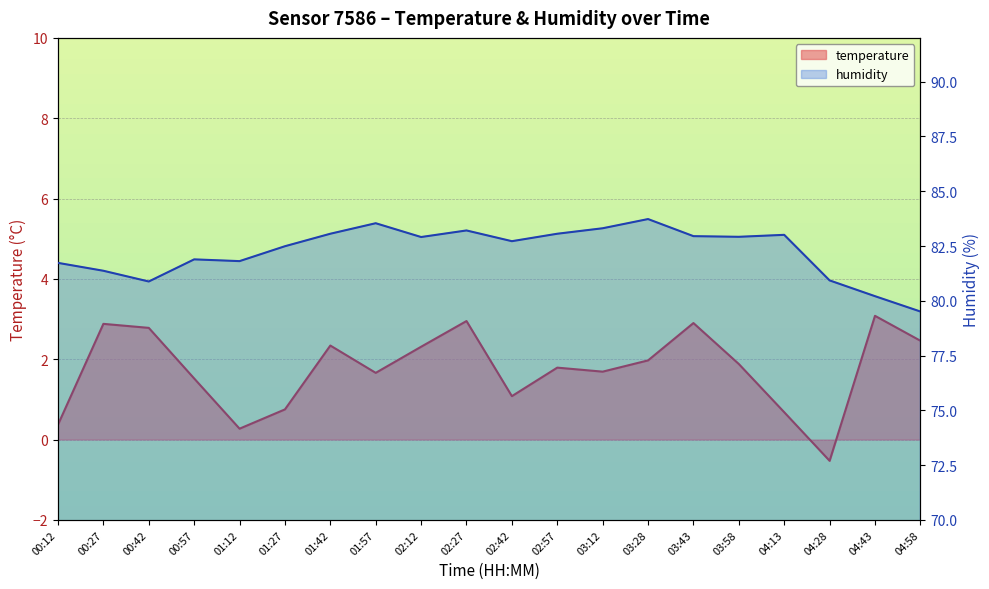

What is the sum of the temperature values at 04:28 and 02:27?

2.4